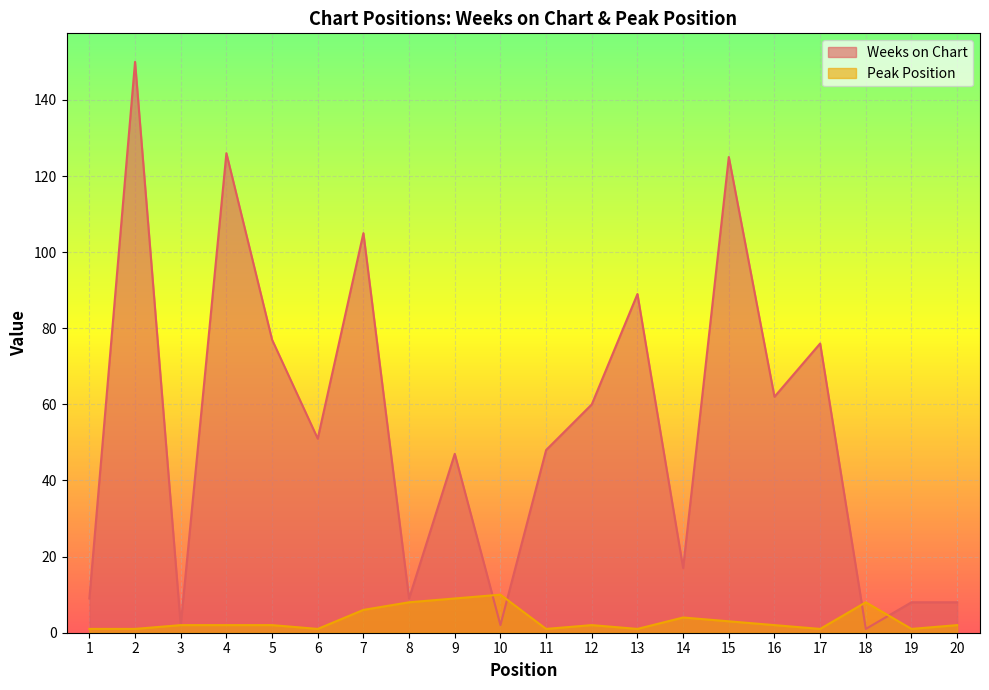

Where does the Peak Position series first go above 2?

7